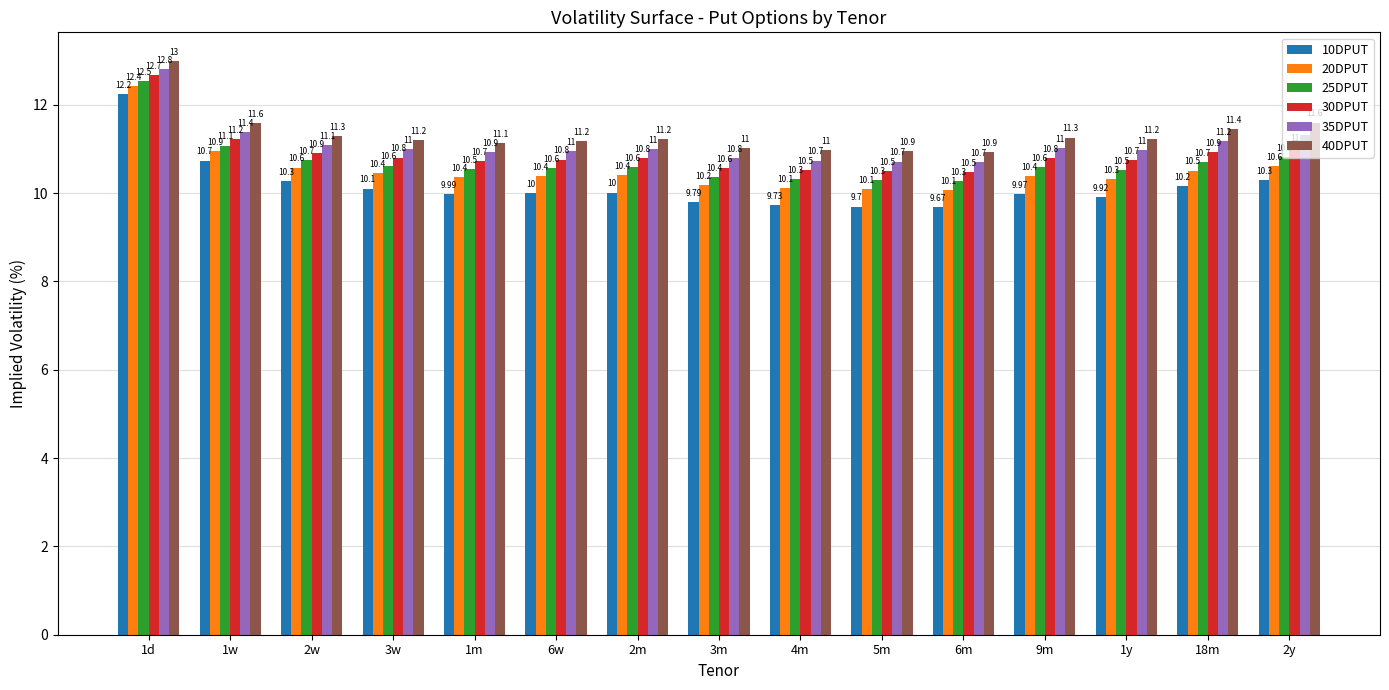

What is the sum of the 20DPUT values at 5m and 1y?

20.4